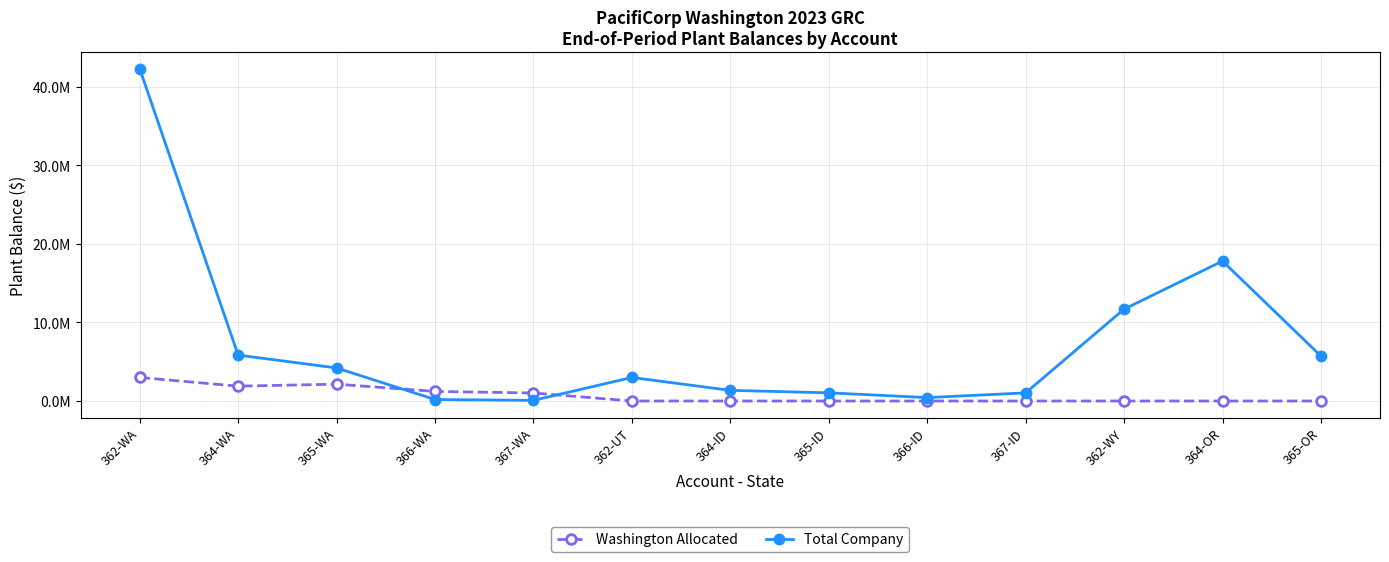

What is the difference between the maximum and minimum values in the Washington Allocated series?

2996048.5